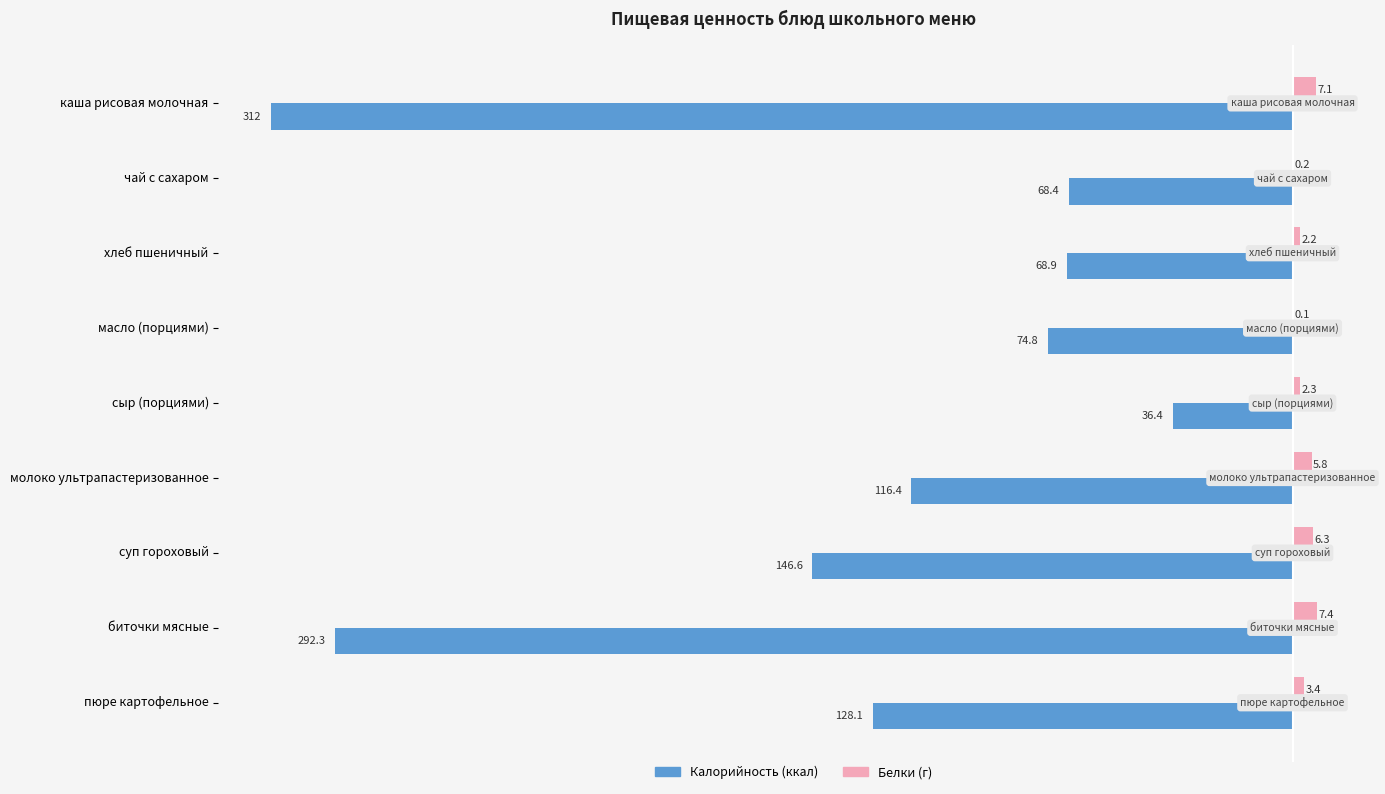

Which label corresponds to the largest value in the chart?

биточки мясные